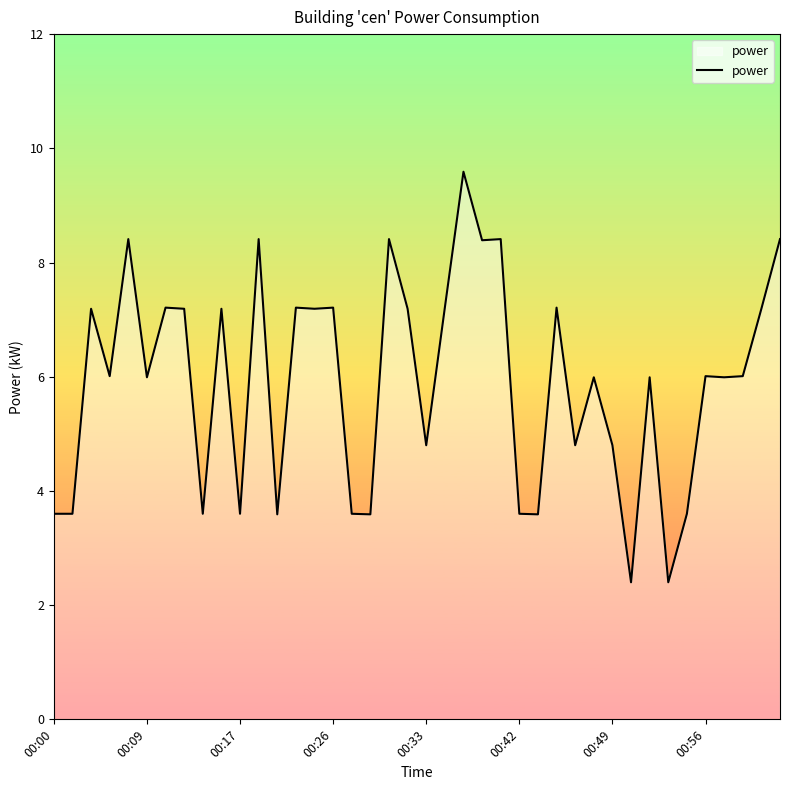

Reading left to right, list all the values displayed in this chart.

3.6	3.6	7.2	6.0	8.4	6.0	7.2	7.2	3.6	7.2	3.6	8.4	3.6	7.2	7.2	7.2	3.6	3.6	8.4	7.2	4.8	7.2	9.6	8.4	8.4	3.6	3.6	7.2	4.8	6.0	4.8	2.4	6.0	2.4	3.6	6.0	6.0	6.0	7.2	8.4